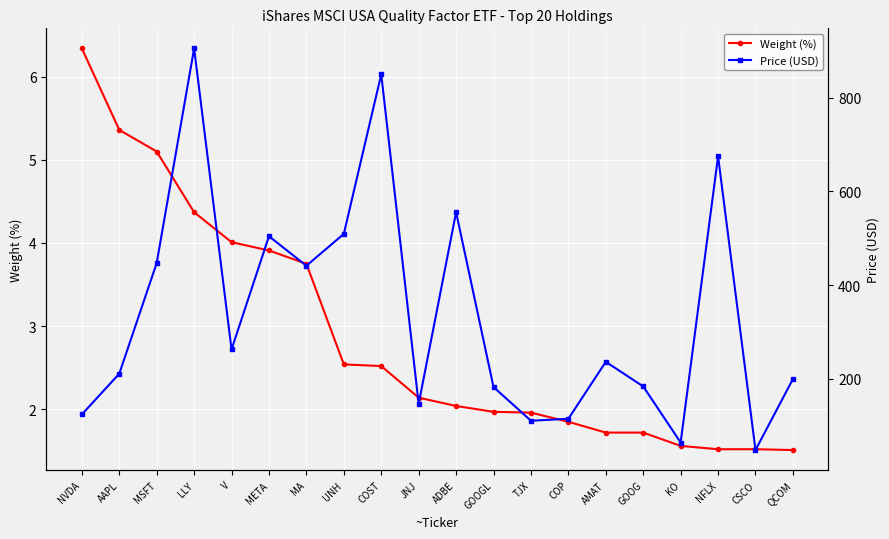

What is the label of the 14th point from the left?

COP